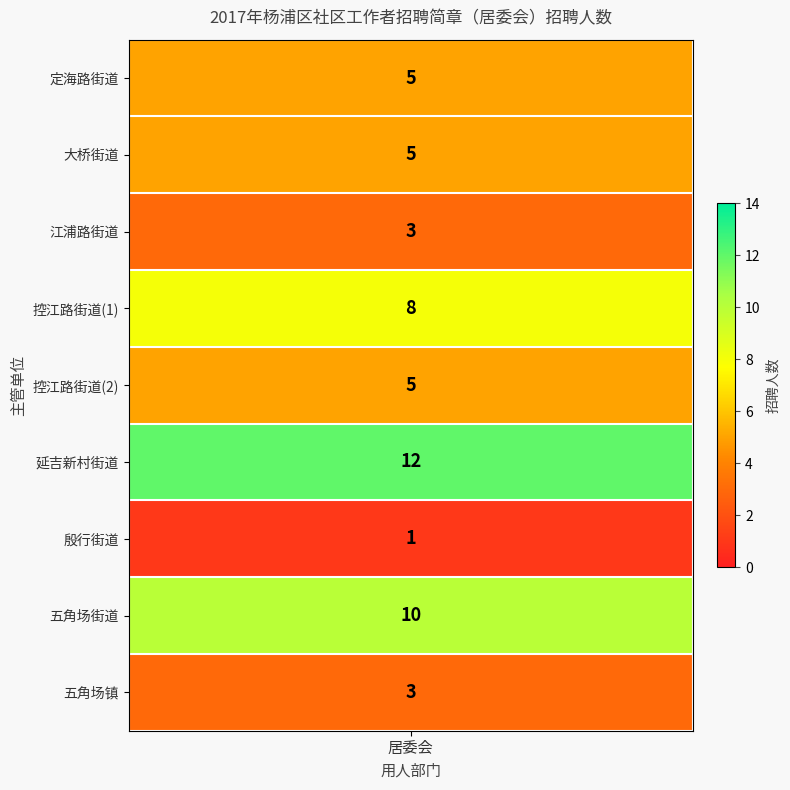

What is the difference between the values at 1 and 7?

5